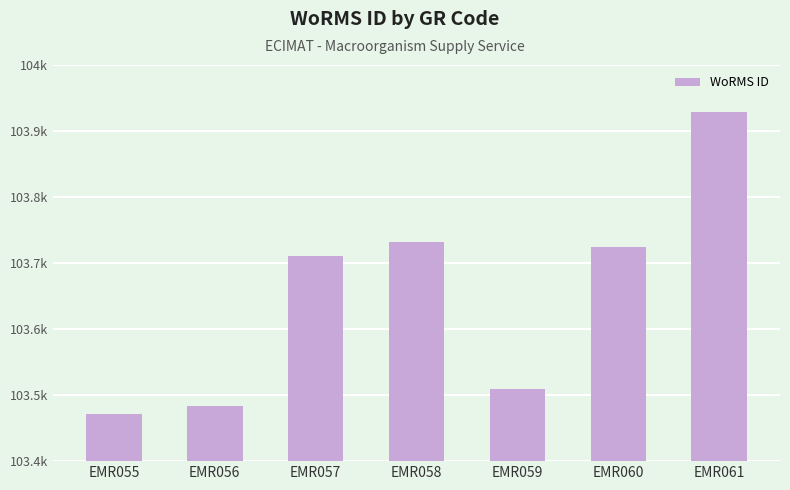

Count the number of data series in this chart.

1